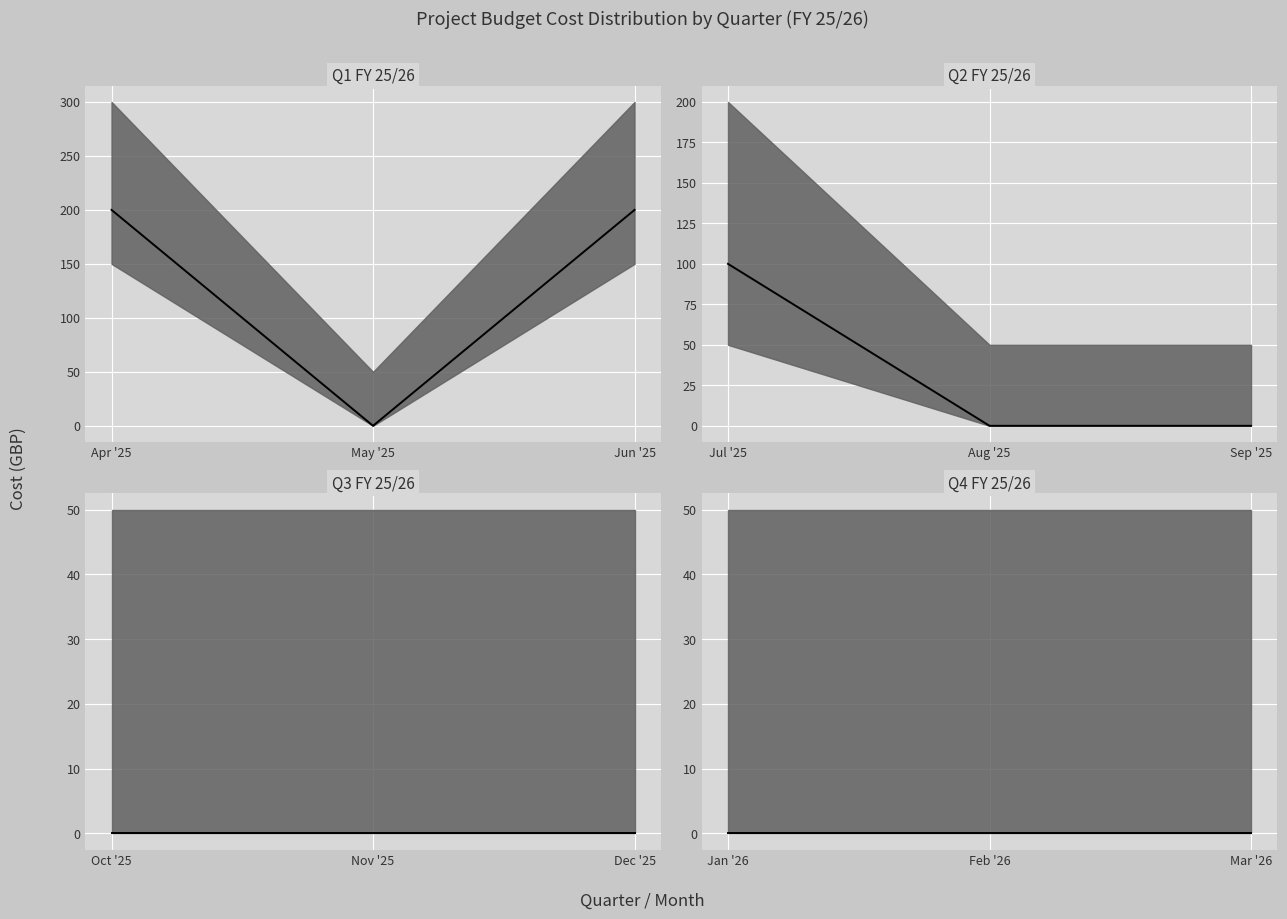

What is the label of the 1st point from the right?

Jun '25